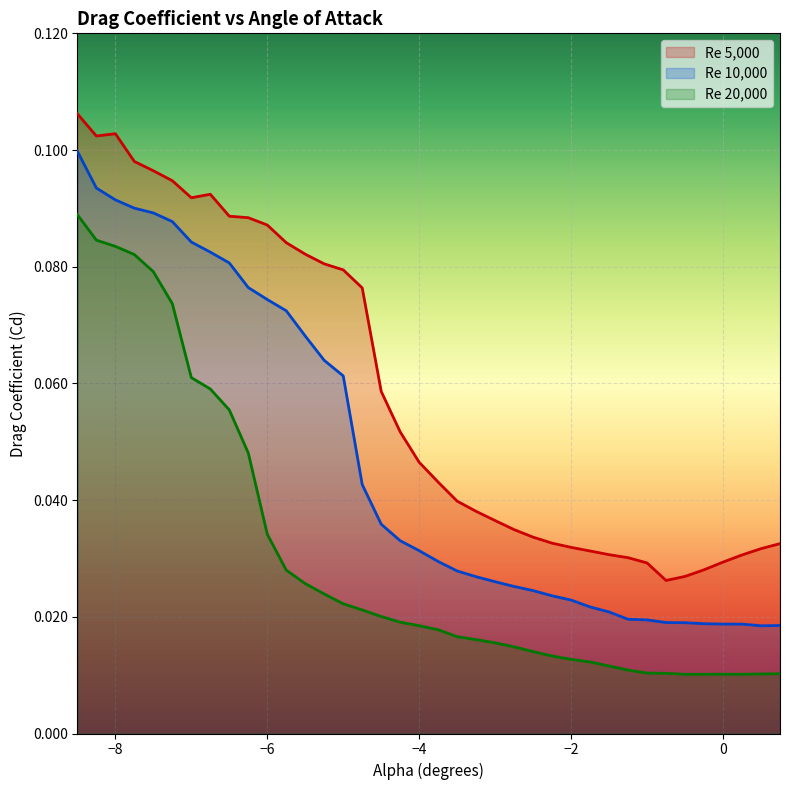

At how many categories does at least one series exceed 0?

38